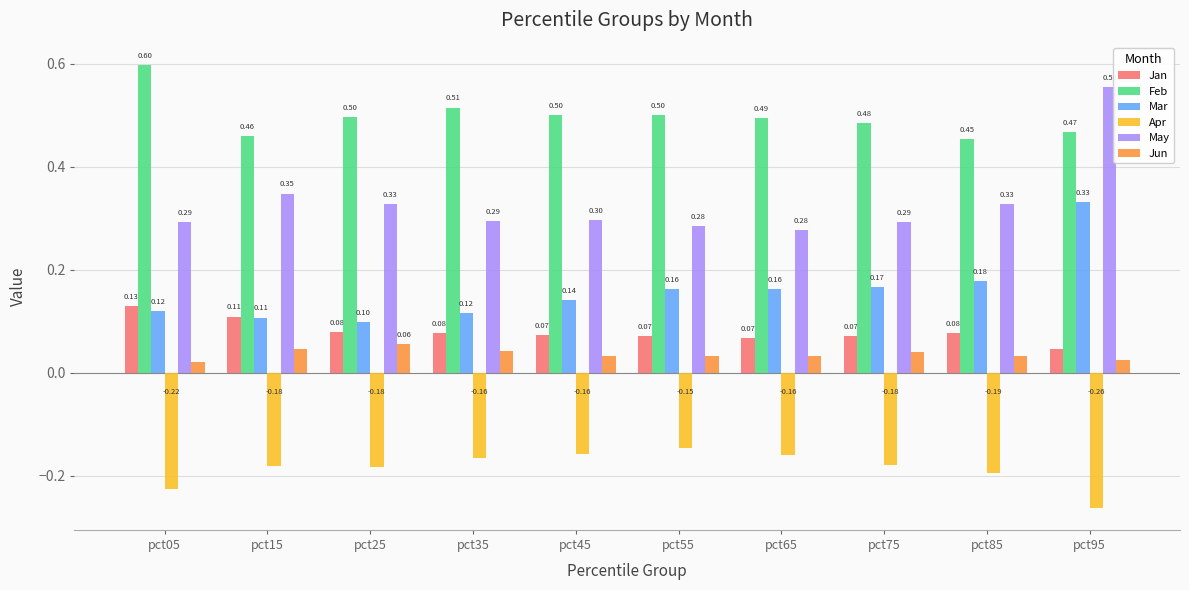

Between pct25 and pct65, which series saw the biggest shift?

Mar